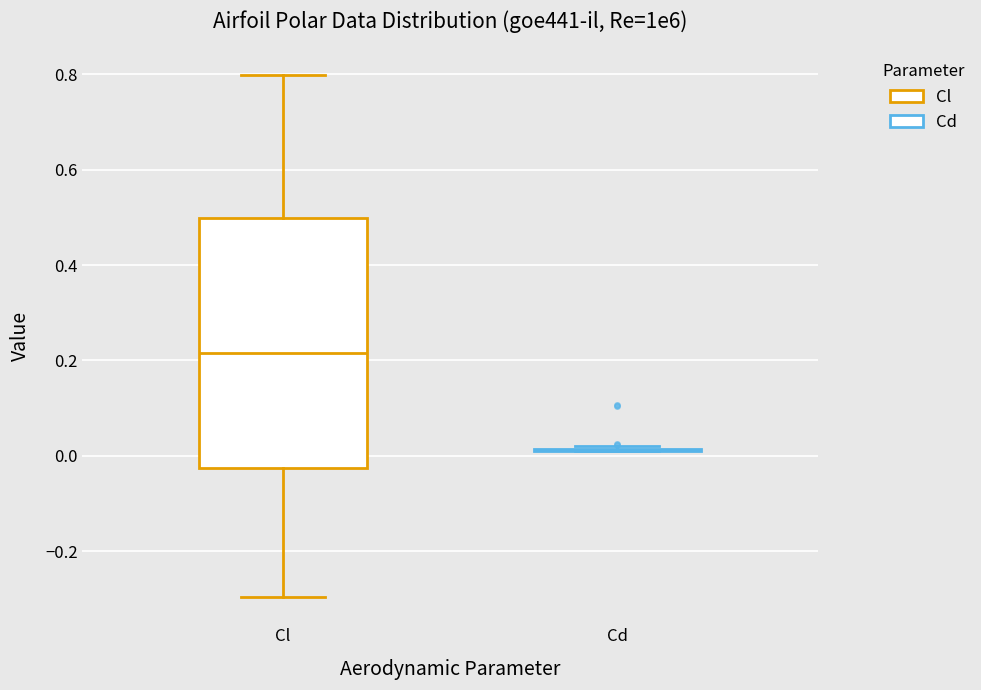

Reading left to right, read every box against the y-axis: the position of its median line, the range the box covers, and the ends of its whiskers. The values are not printed on the chart, so give them approximately, as read against the axis.

Cl: median 0.22, box -0.02 to 0.50, whiskers -0.30 to 0.80
Cd: box collapsed to a line at 0.02, whiskers 0.02 to 0.02